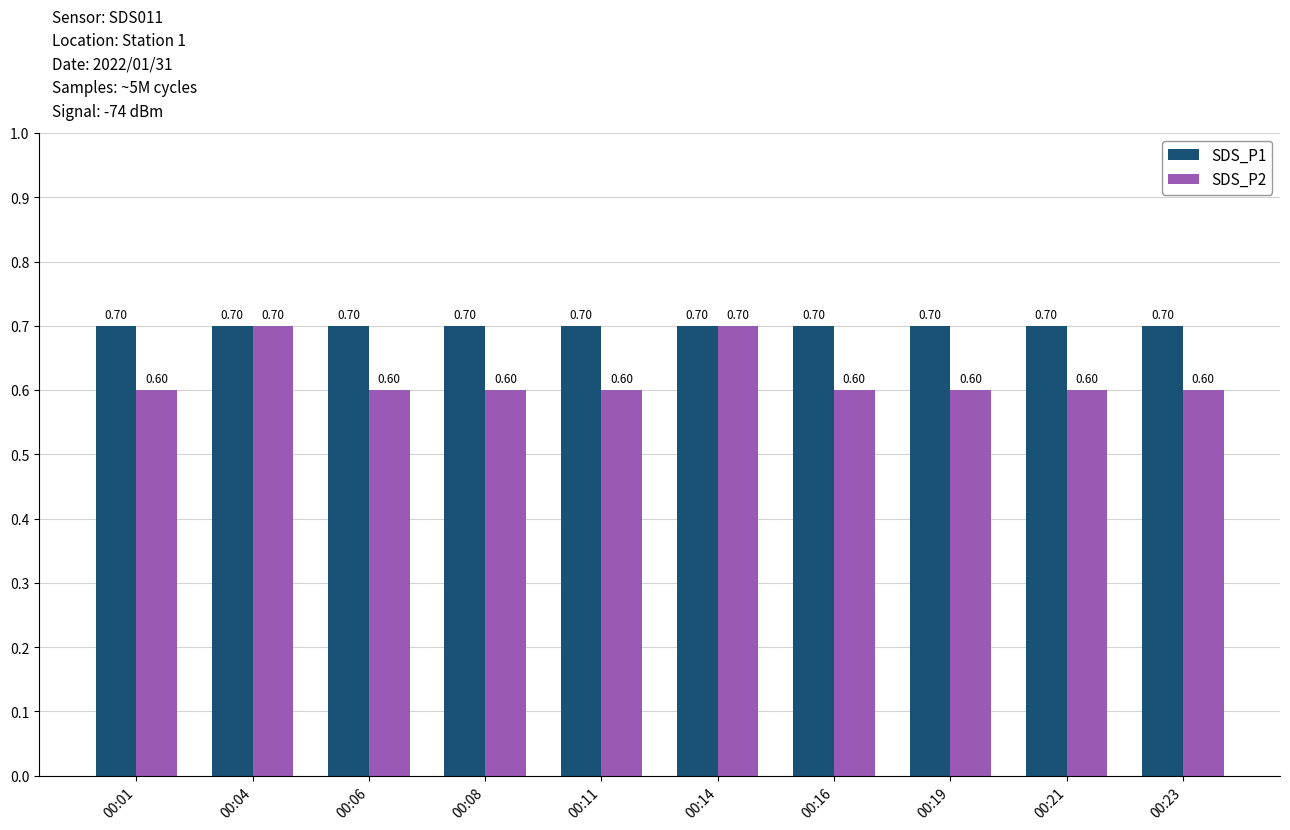

Are the bars grouped side by side (vs. stacked)?

Yes